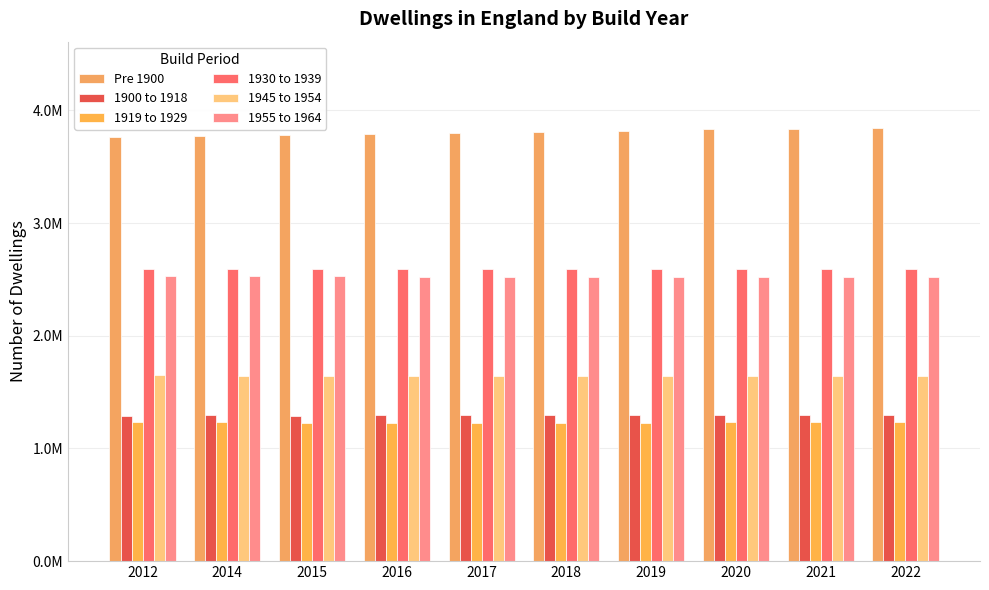

Are the bars grouped side by side (vs. stacked)?

Yes